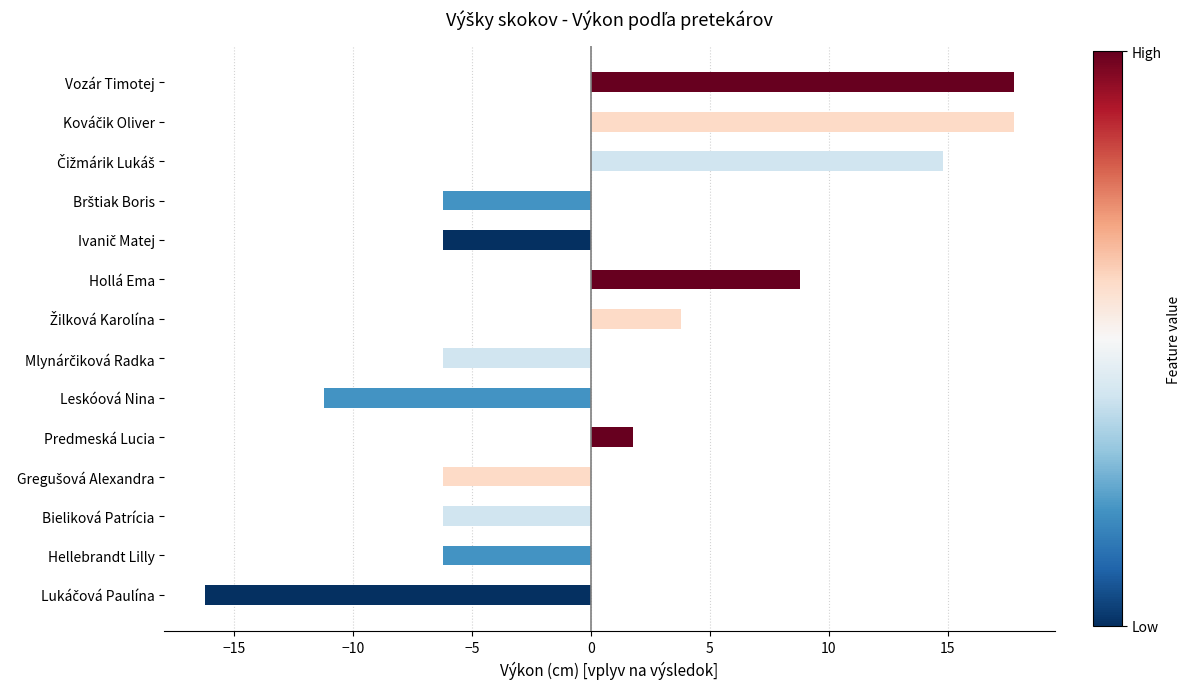

What is the minimum value shown in the chart?

-16.2